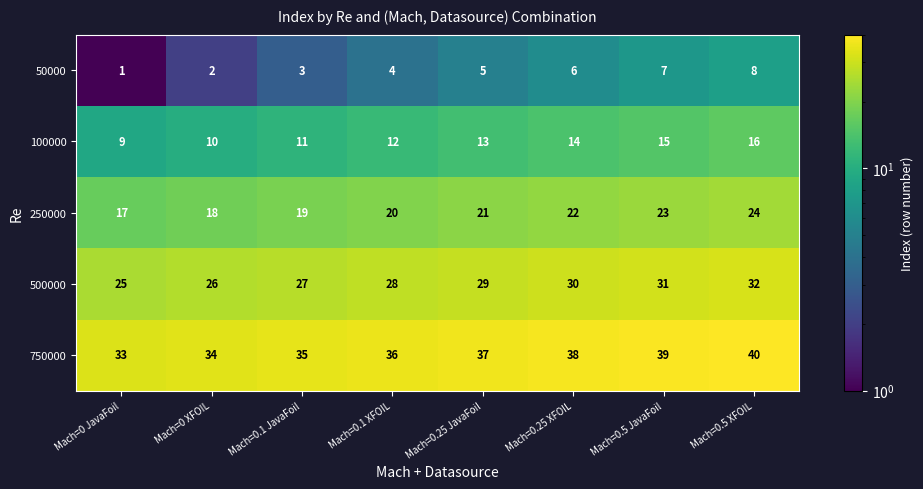

How many values in the 50000 series are below 5?

4